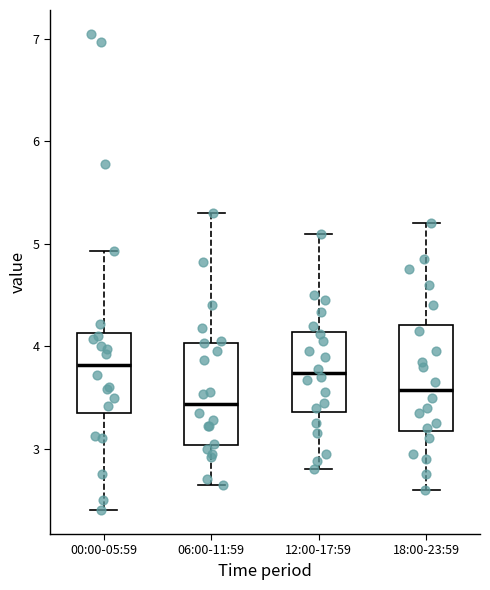

Reading left to right, read every box against the y-axis: the position of its median line, the range the box covers, and the ends of its whiskers. The values are not printed on the chart, so give them approximately, as read against the axis.

00:00-05:59: median 3.8, box 3.3 to 4.1, whiskers 2.4 to 4.9
06:00-11:59: median 3.4, box 3.0 to 4.0, whiskers 2.7 to 5.3
12:00-17:59: median 3.7, box 3.4 to 4.1, whiskers 2.8 to 5.1
18:00-23:59: median 3.6, box 3.2 to 4.2, whiskers 2.6 to 5.2